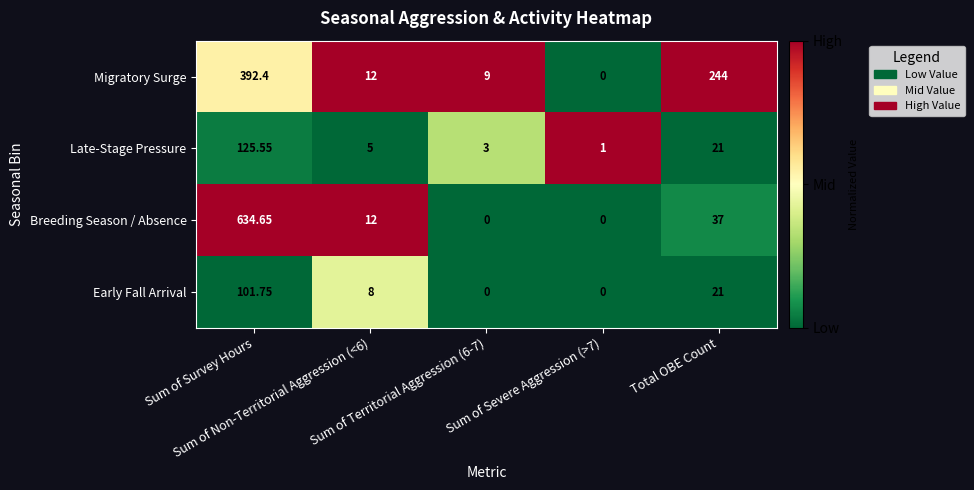

List the series in order of their peak value, highest first.

Breeding Season / Absence, Migratory Surge, Late-Stage Pressure, Early Fall Arrival